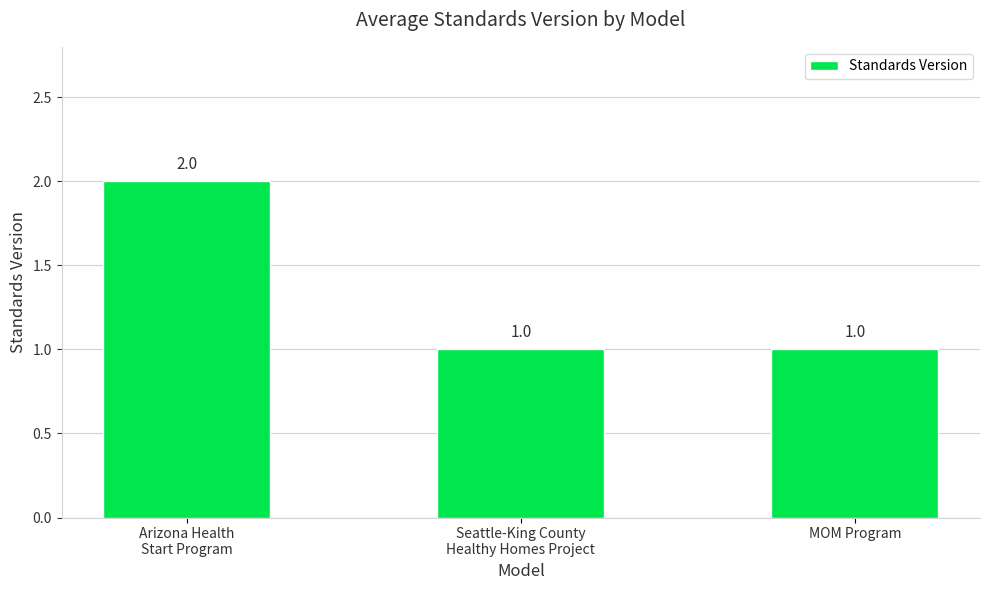

Are the bars grouped side by side (vs. stacked)?

No